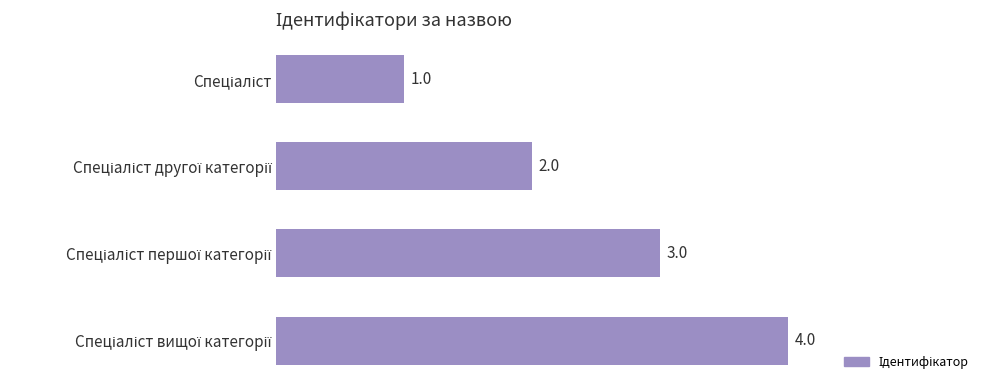

How many values are between 2 and 4?

3